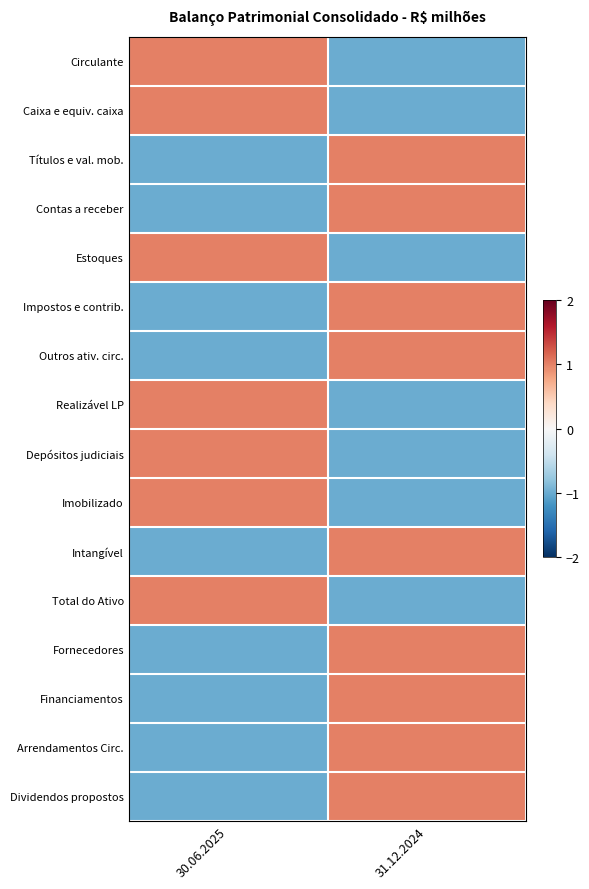

Which has a higher value, 30.06.2025 or 31.12.2024?

30.06.2025